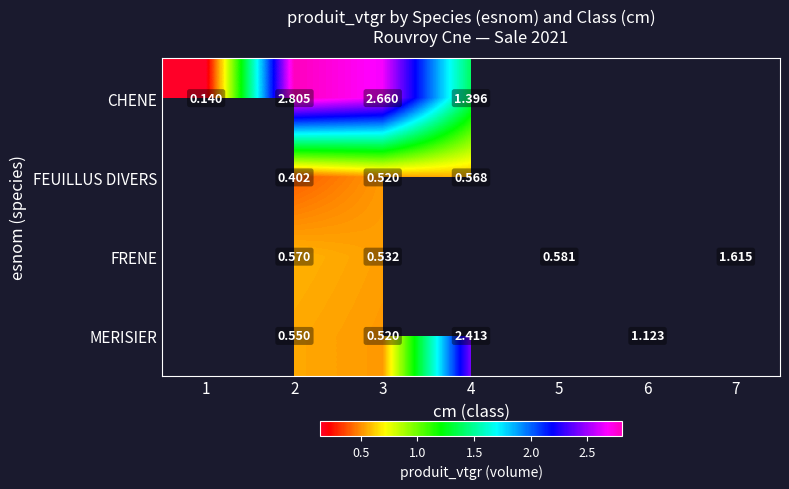

At 2, list the series in order from largest to smallest.

CHENE, FRENE, MERISIER, FEUILLUS DIVERS